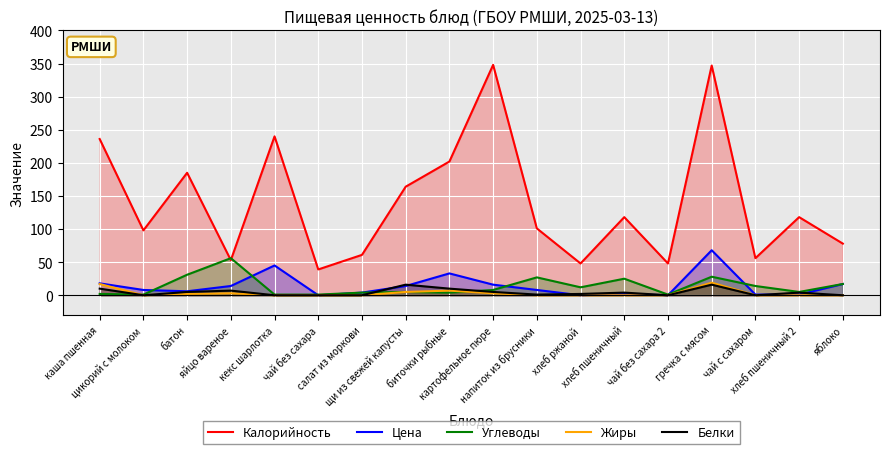

Is it true that Белки equals 0 at чай с сахаром?

True